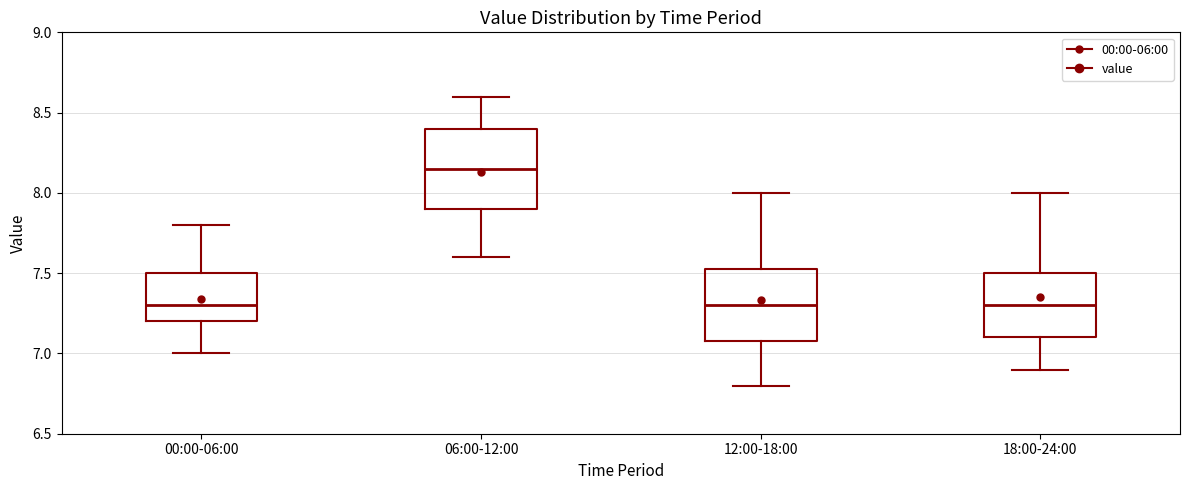

Reading left to right, transcribe this box plot: for each box, give where its median line is, the range the box spans, and where its two whiskers end, as read against the y-axis. The values are not printed on the chart, so give them approximately, as read against the axis.

00:00-06:00: median 7.30, box 7.20 to 7.50, whiskers 7.00 to 7.80
06:00-12:00: median 8.15, box 7.90 to 8.40, whiskers 7.60 to 8.60
12:00-18:00: median 7.30, box 7.10 to 7.55, whiskers 6.80 to 8.00
18:00-24:00: median 7.30, box 7.10 to 7.50, whiskers 6.90 to 8.00